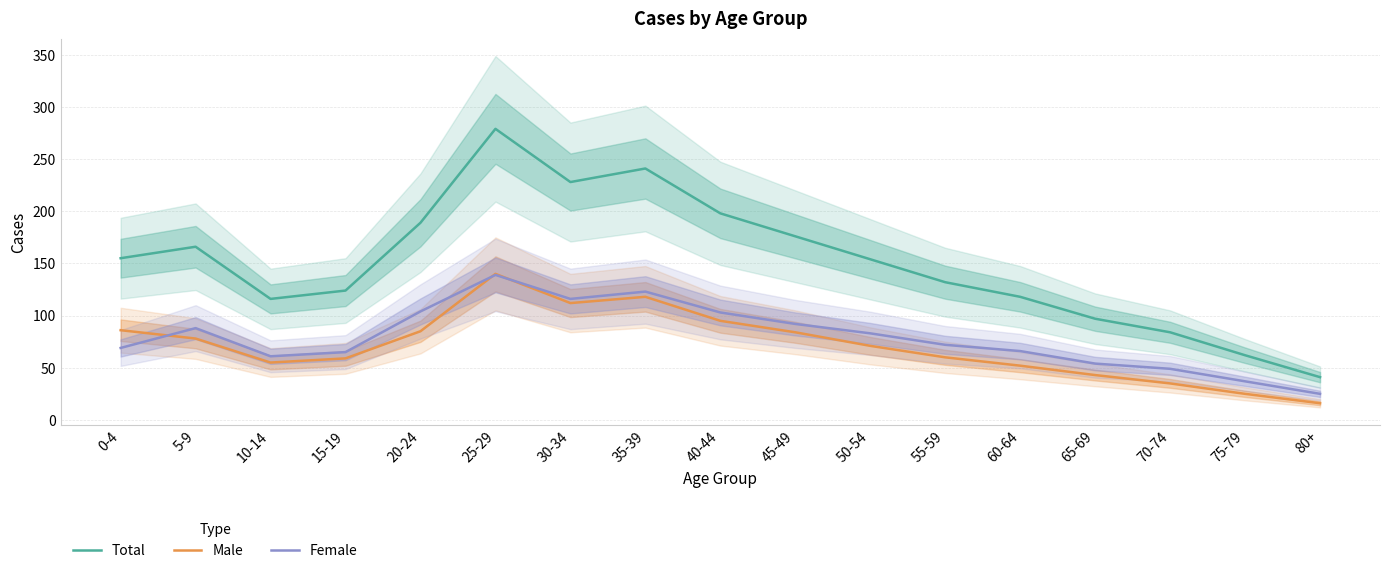

True or false: Total and Male cross at least once.

False